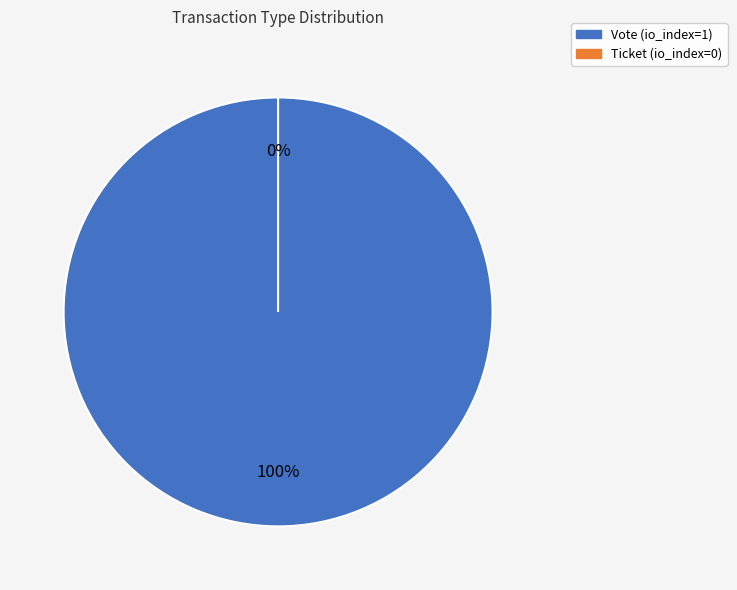

What is the change in value from Vote to Ticket?

-1